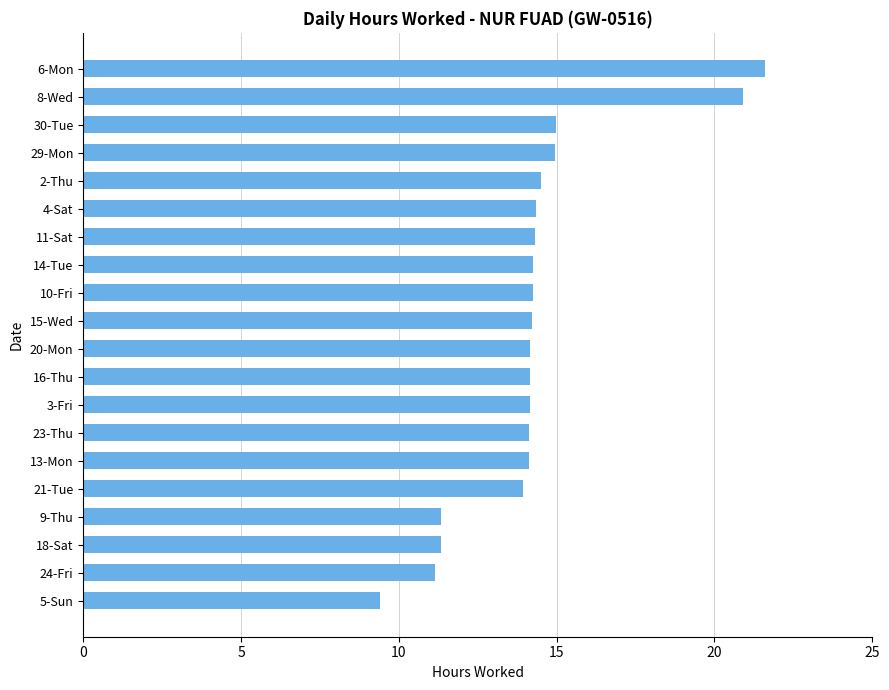

How many data points does each series have?

20